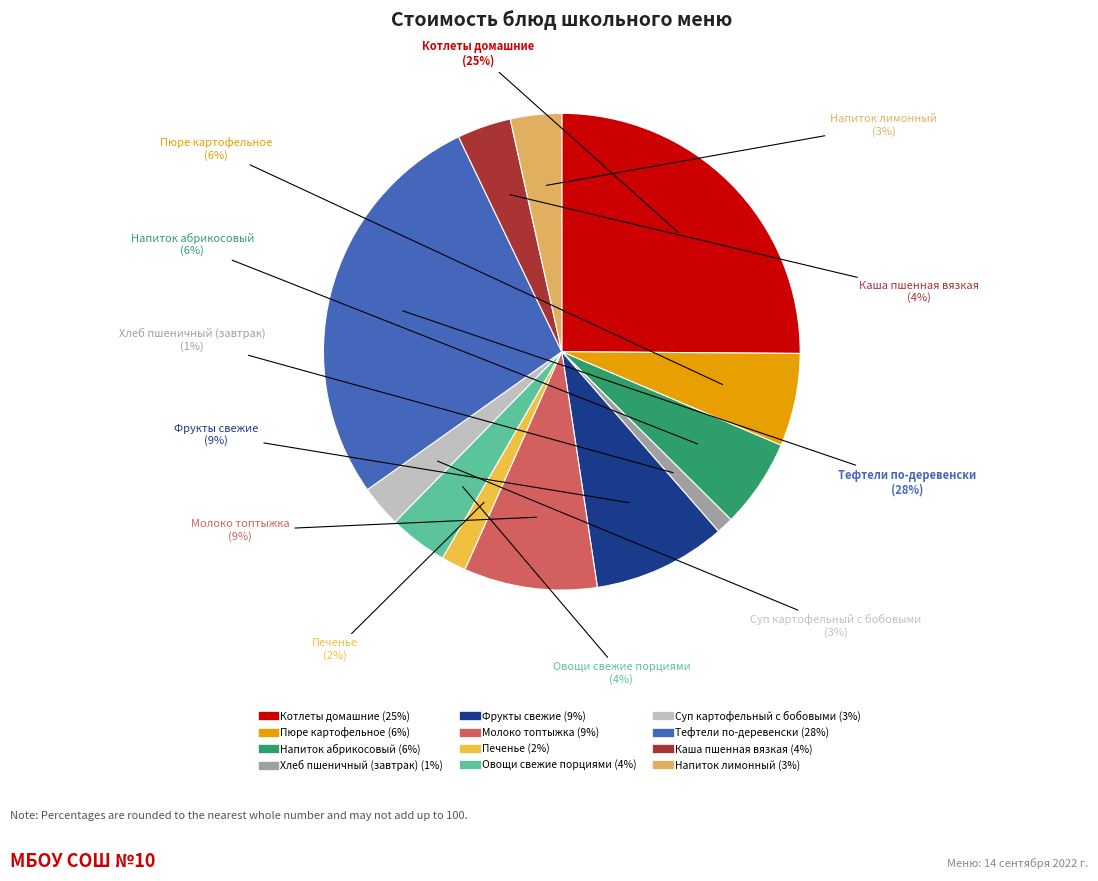

Does any single category account for the majority?

No